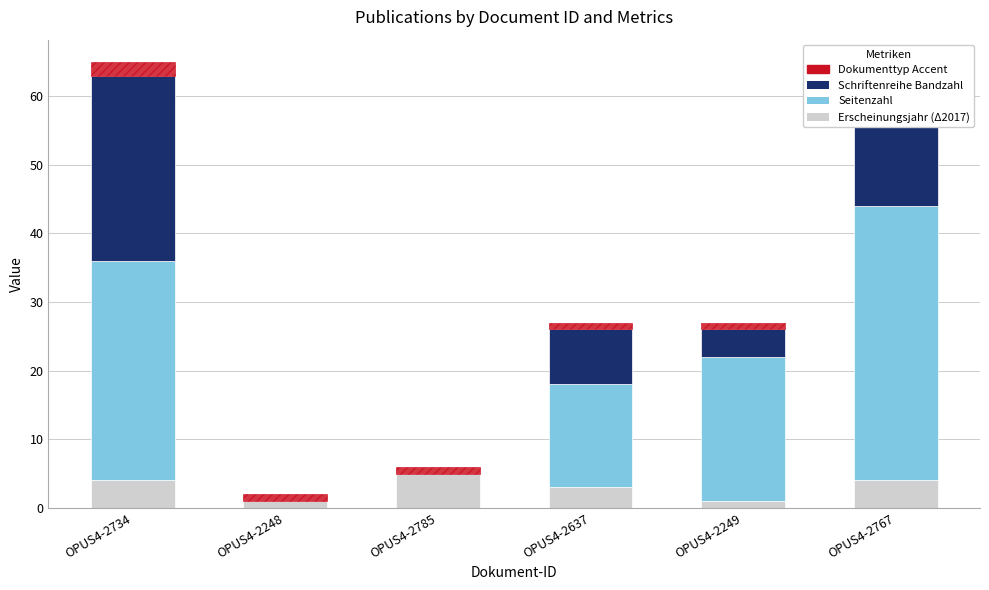

At OPUS4-2734, list the series in order from largest to smallest.

Seitenzahl, Schriftenreihe Bandzahl, Erscheinungsjahr (Δ2017), Dokumenttyp Accent